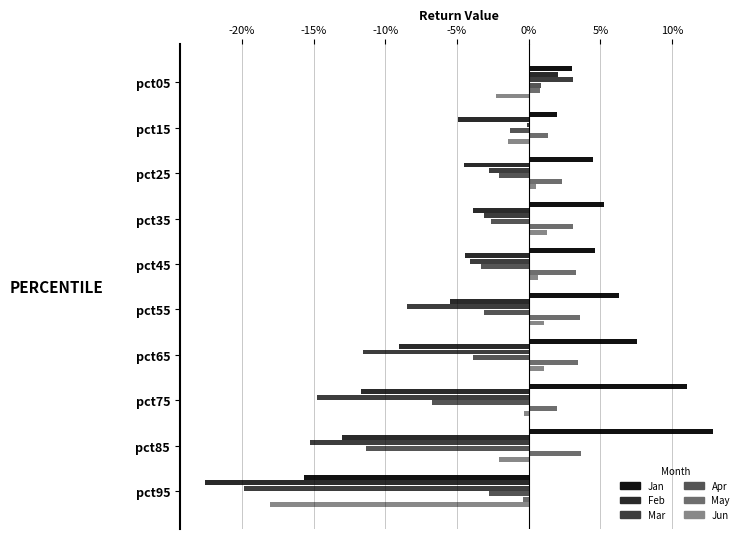

What is the maximum value shown in the chart?

0.1